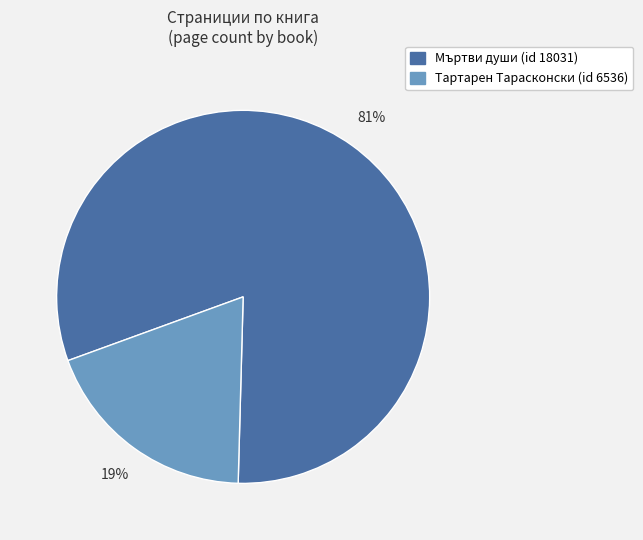

Rank the categories by value from lowest to highest.

Тартарен Тарасконски (id 6536), Мъртви души (id 18031)